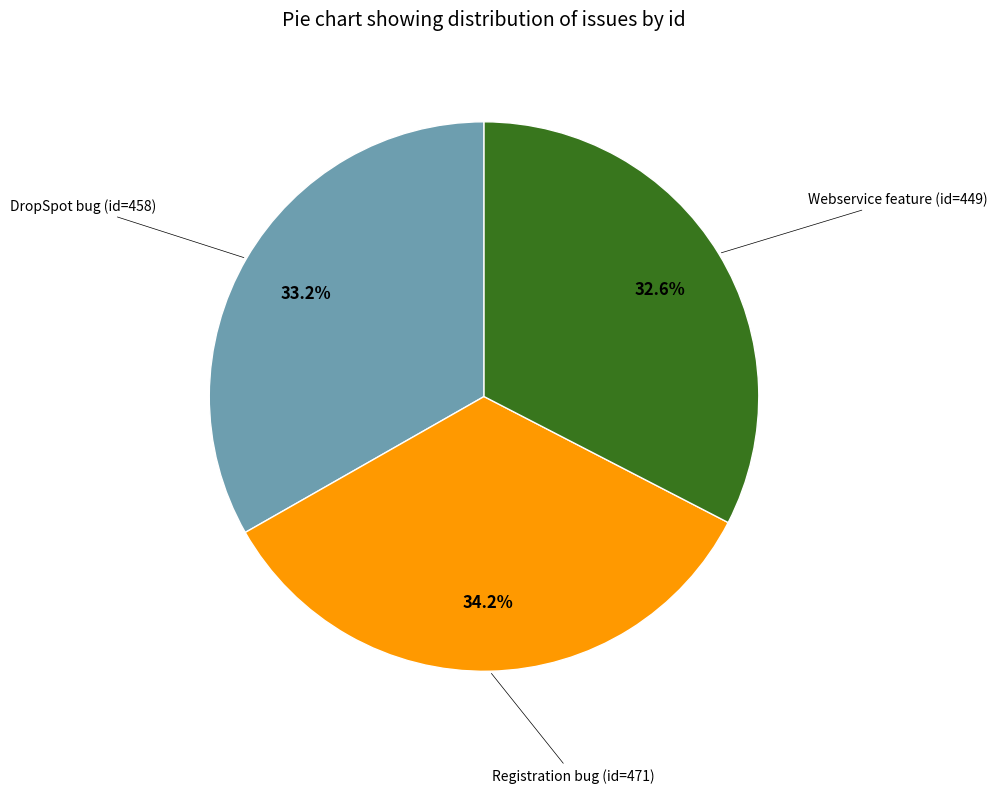

Is there any slice that represents more than half of the pie?

No